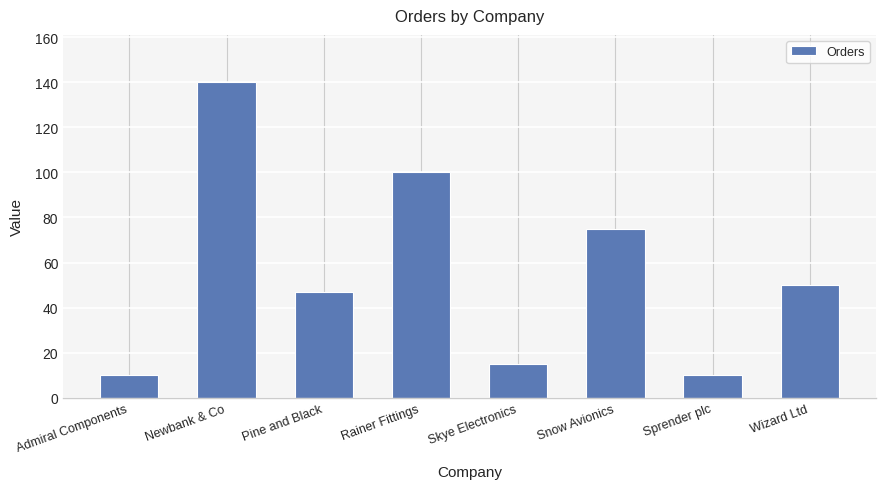

Are the bars horizontal?

No